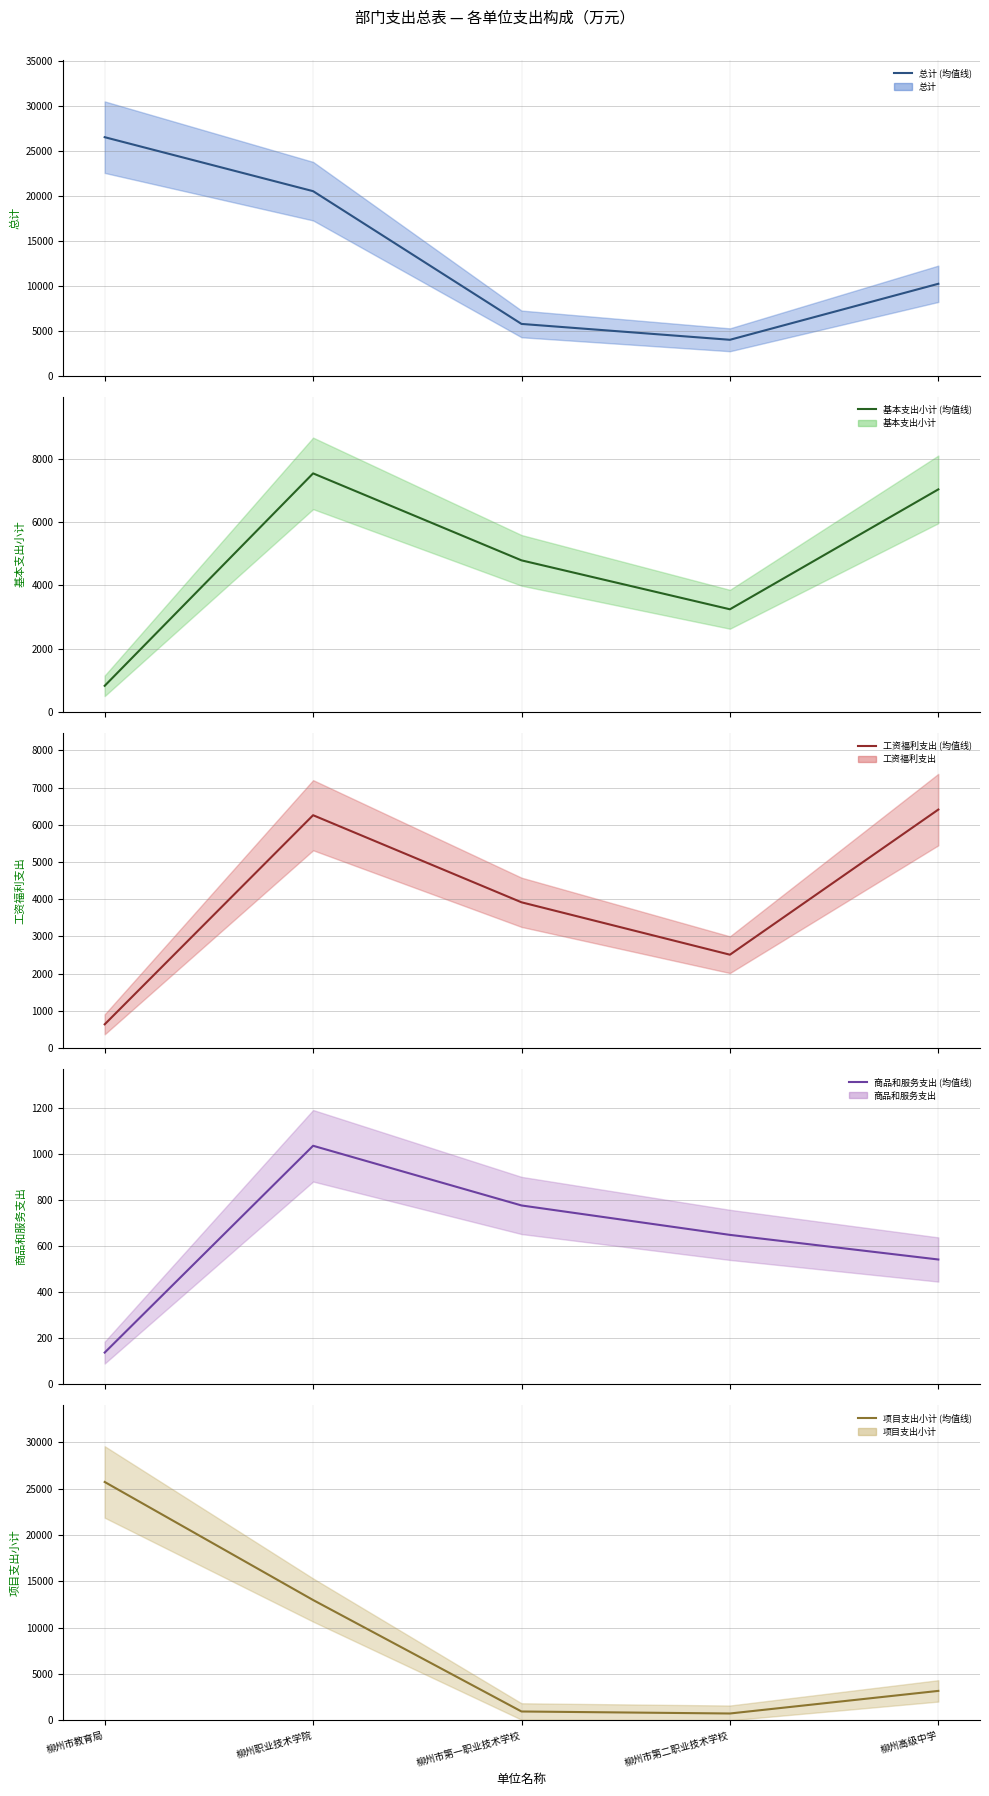

What is the average value of the 基本支出小计 series?

4689.7